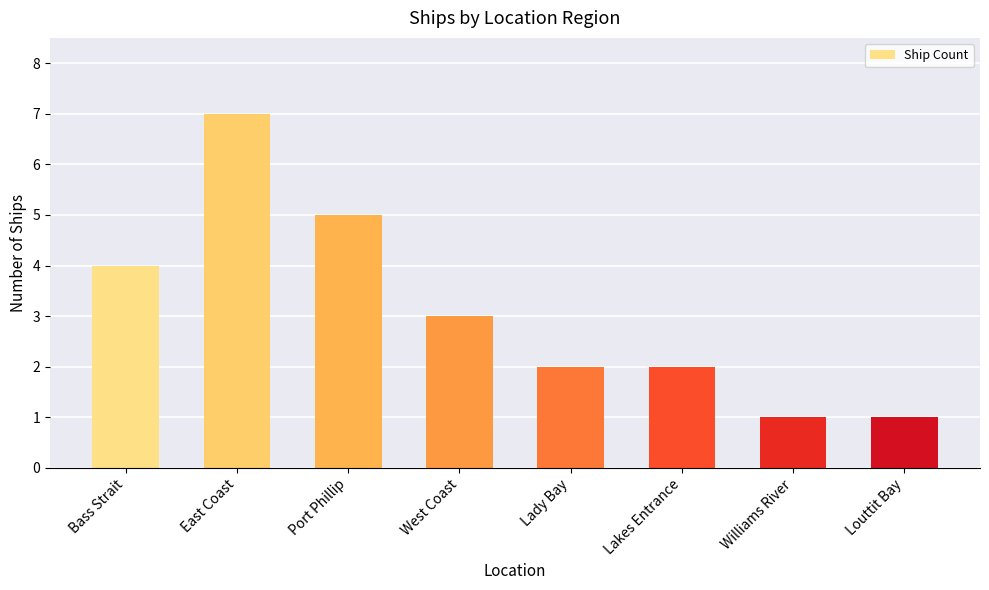

Reading left to right, what are all the values shown in this chart?

4	7	5	3	2	2	1	1